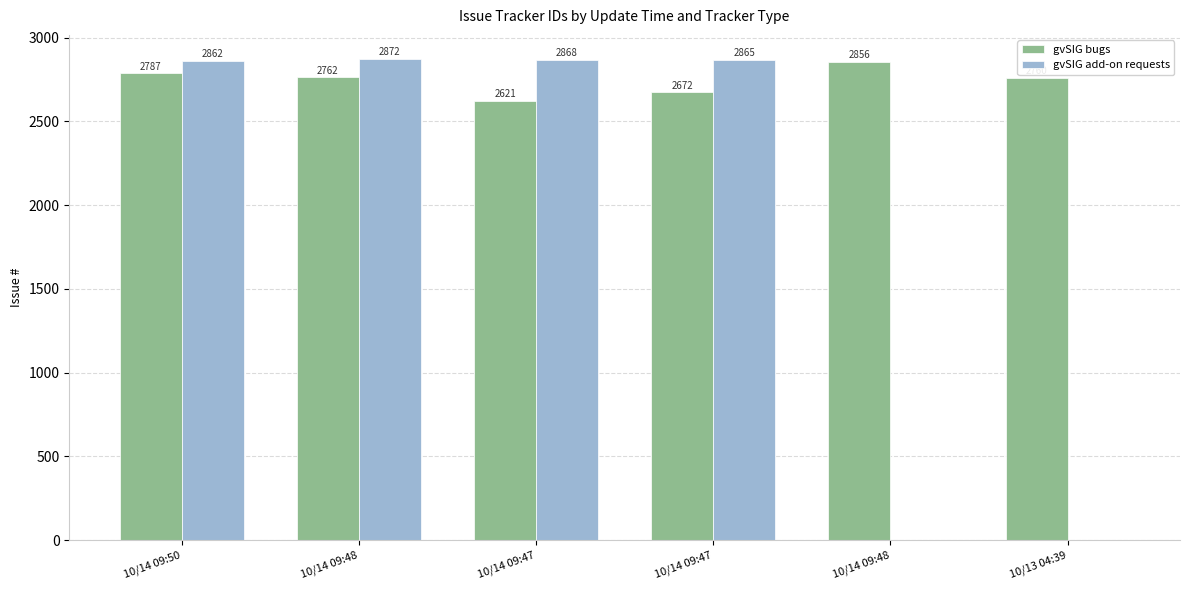

The gvSIG bugs series shows 1460 at 10/14 09:50. True or false?

False